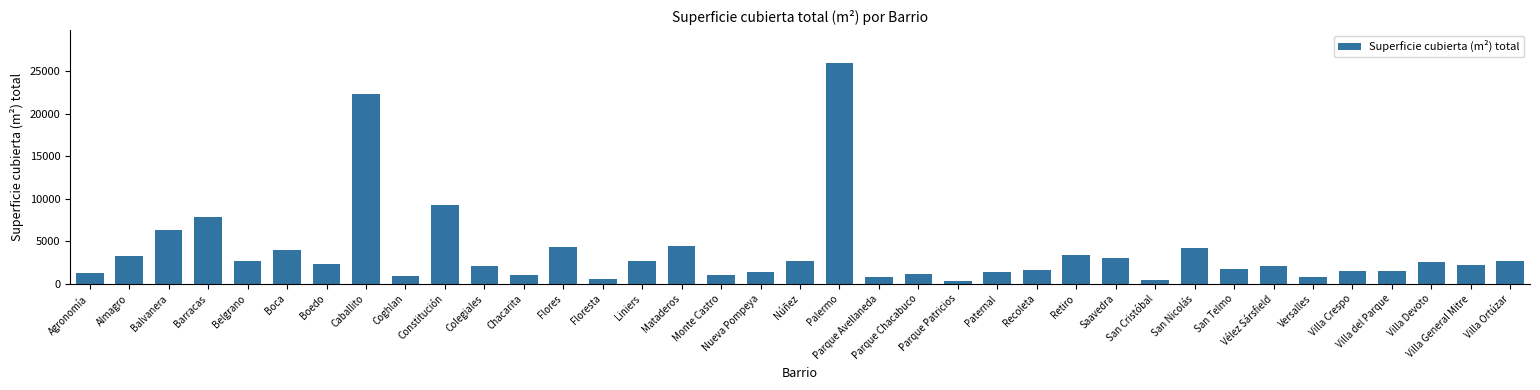

What is the maximum value shown in the chart?

25948